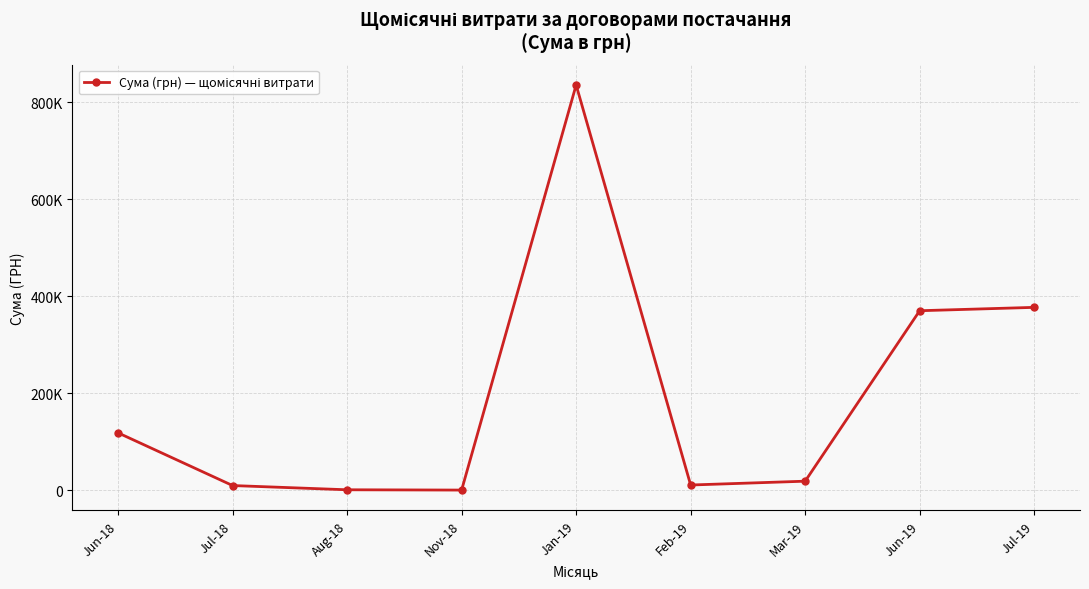

At which label is the value closest to 418095?

Jul-19